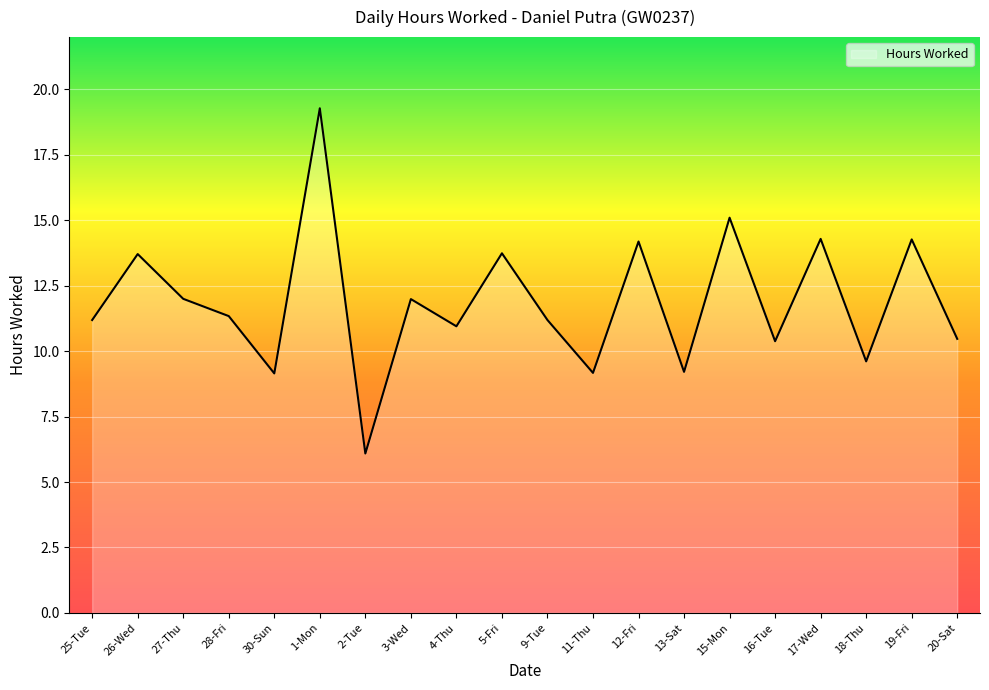

What position from the left is 2-Tue?

7